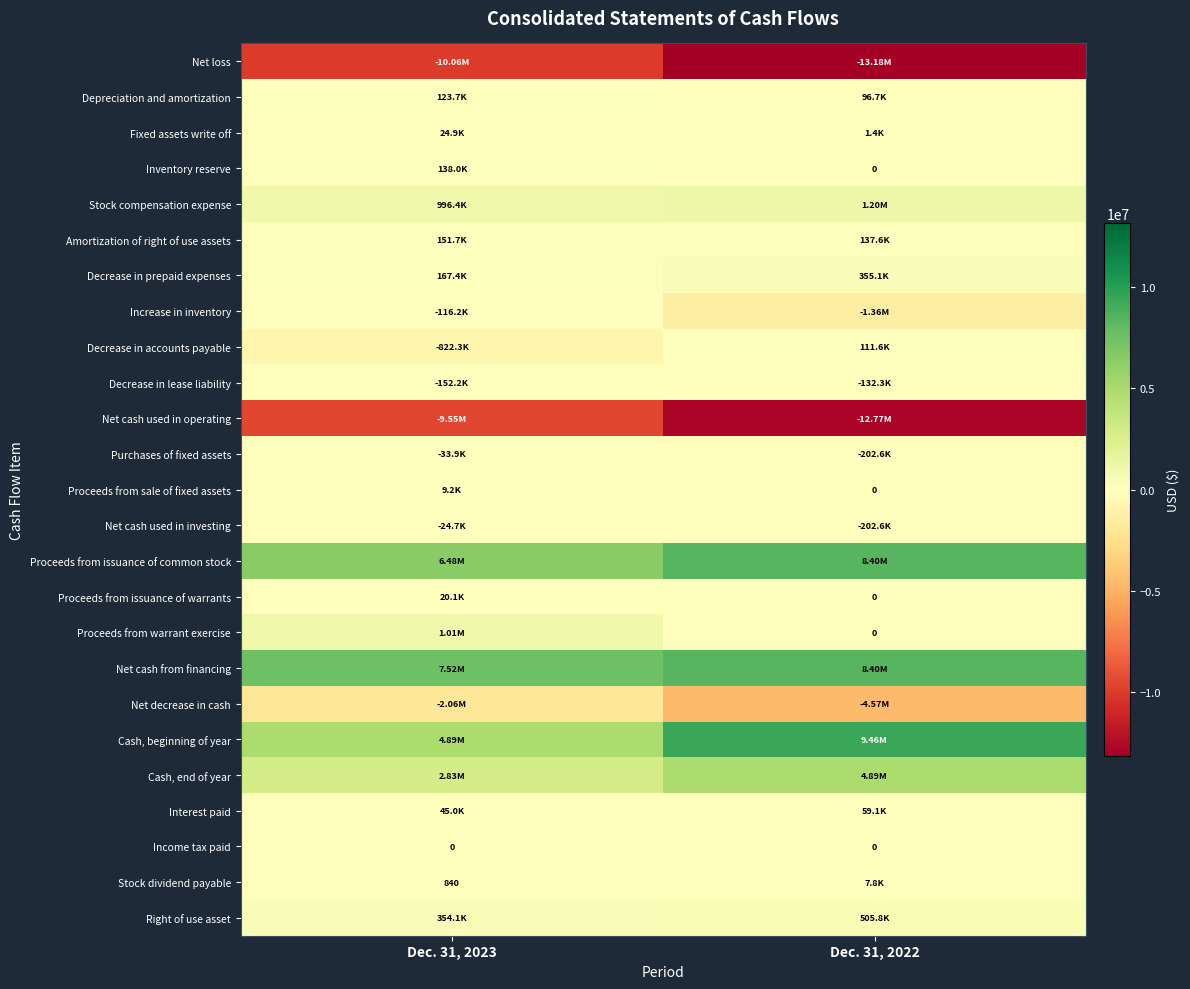

Which category has the highest value in the Net loss series?

Dec. 31, 2023